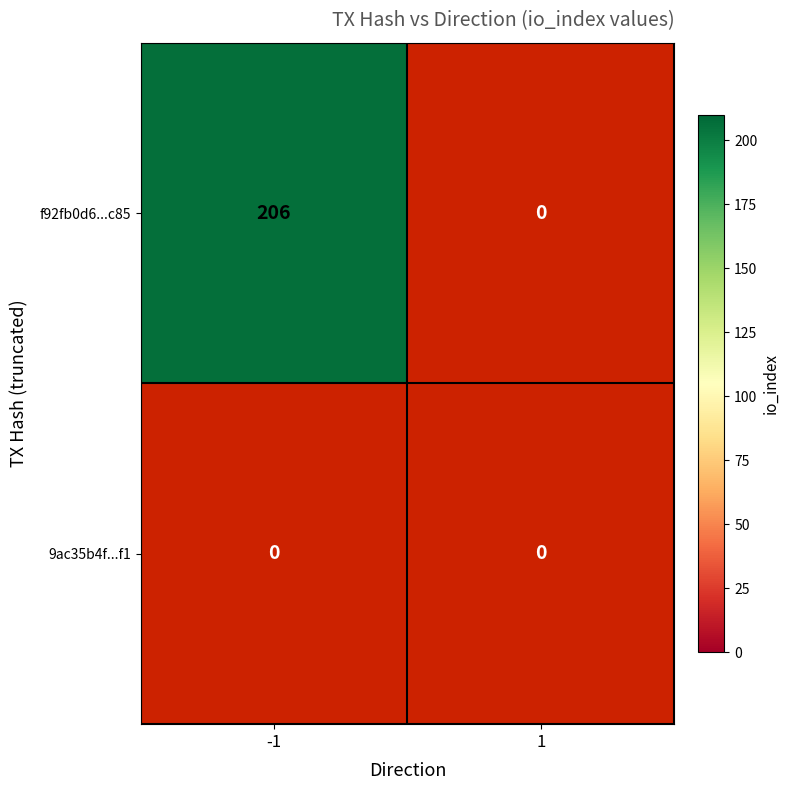

Where is f92fb0d6ce0c58748fc4a8f5c1c6ad986532c85 nearest to the value 103?

-1